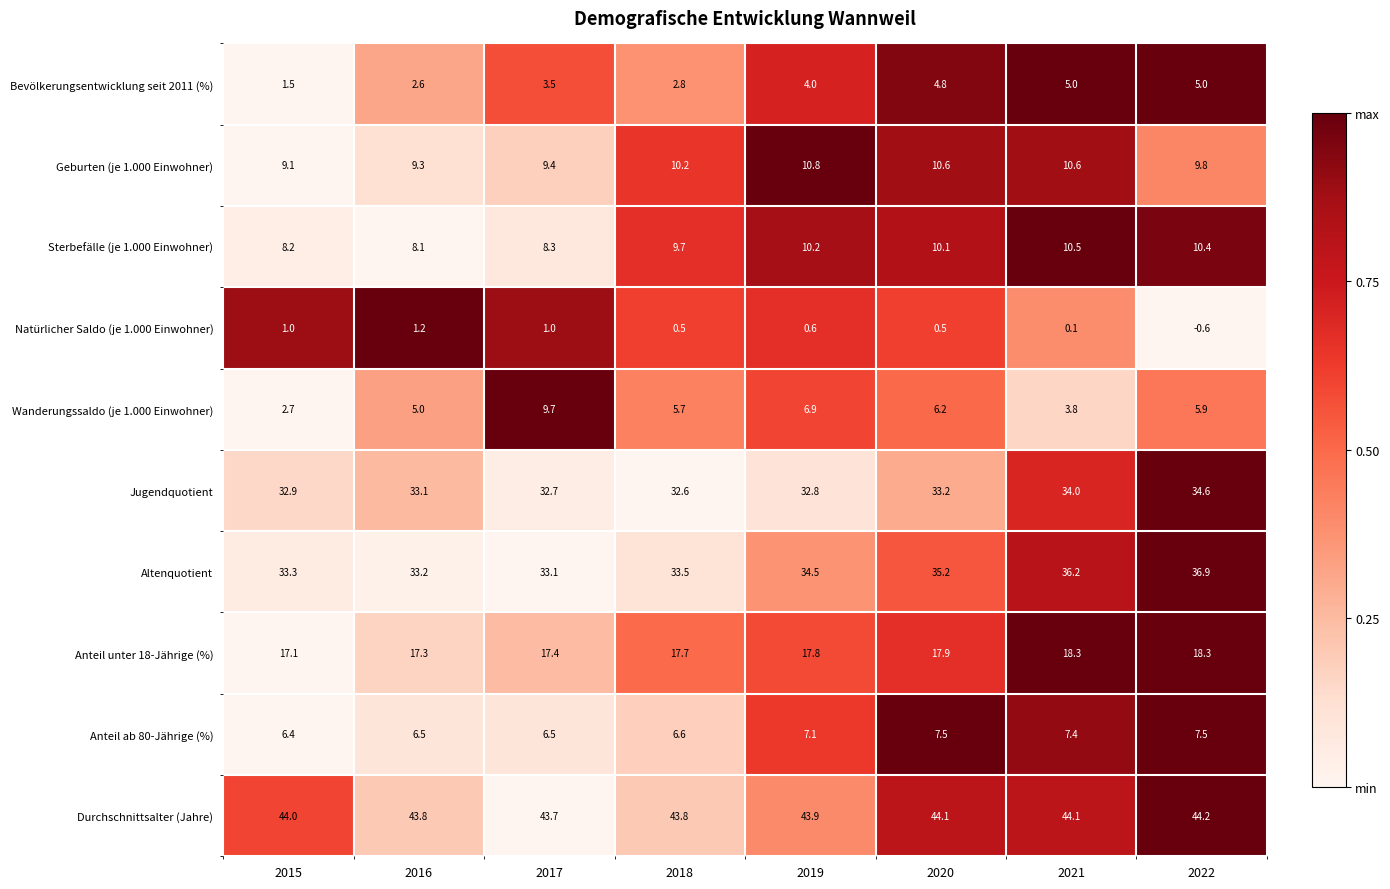

The Geburten (je 1.000 Einwohner) series shows 17.9 at 2021. True or false?

False